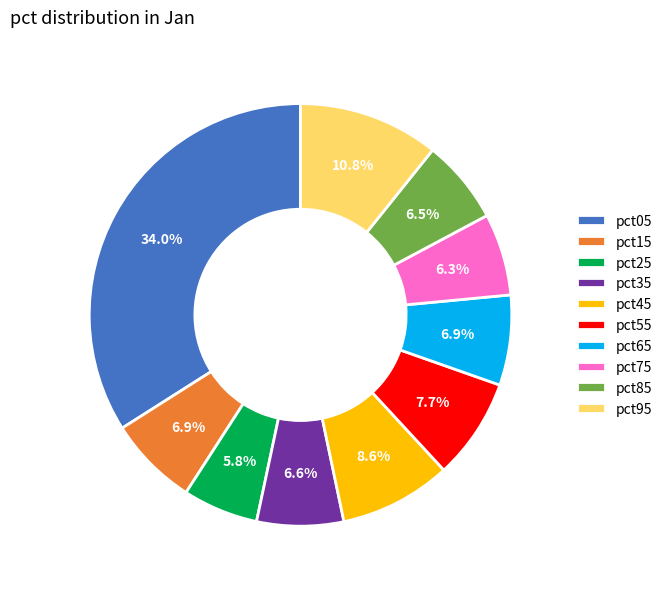

Which has a higher value, pct45 or pct25?

pct45